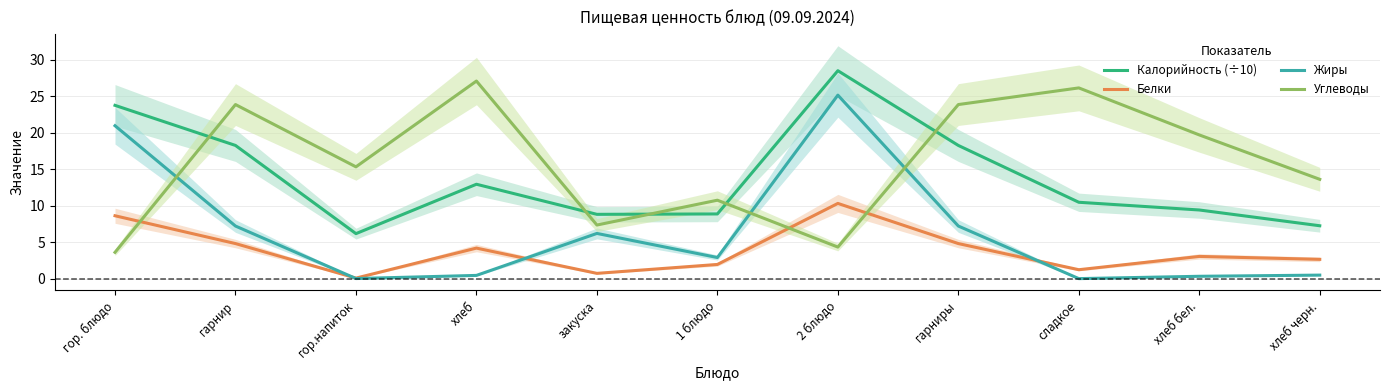

What is the difference between the second highest and minimum values in the Белки series?

8.5